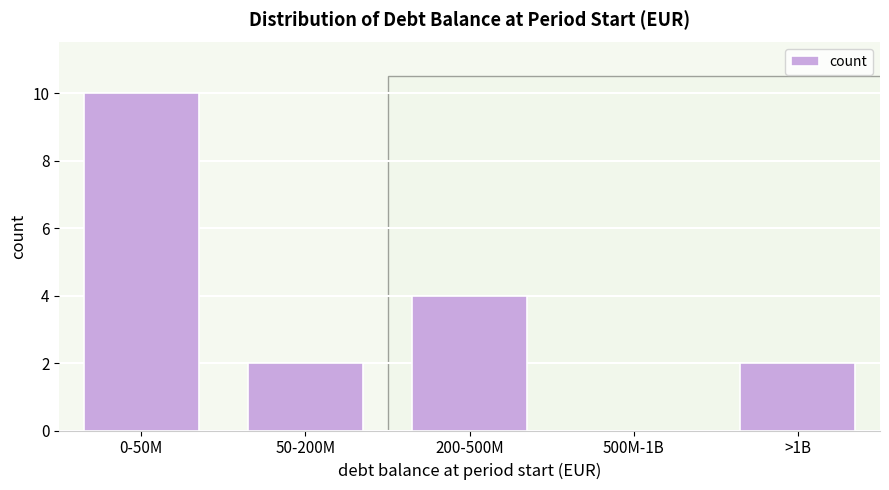

Reading right to left, transcribe all the data shown in this chart.

>1B=2	500M-1B=0	200-500M=4	50-200M=2	0-50M=10